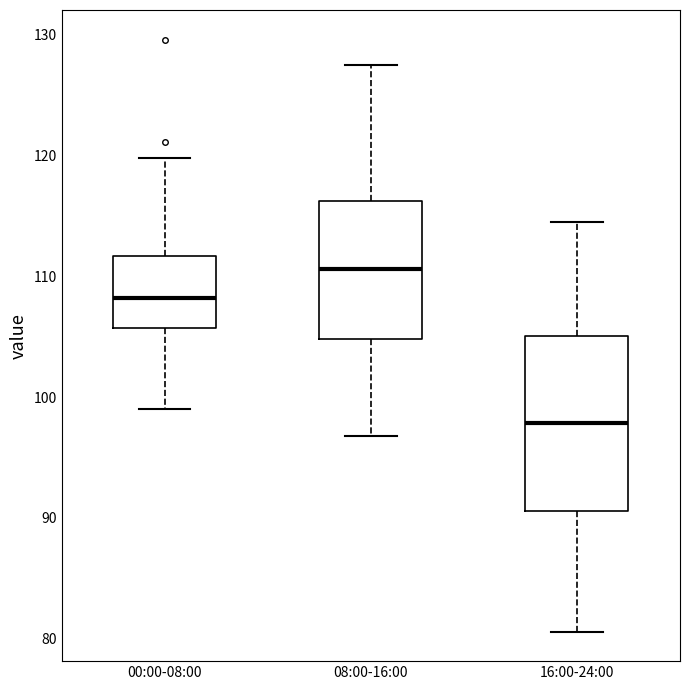

Reading left to right, read every box against the y-axis: the position of its median line, the range the box covers, and the ends of its whiskers. The values are not printed on the chart, so give them approximately, as read against the axis.

00:00-08:00: median 108, box 106 to 112, whiskers 99 to 120
08:00-16:00: median 111, box 105 to 116, whiskers 97 to 128
16:00-24:00: median 98, box 91 to 105, whiskers 81 to 115